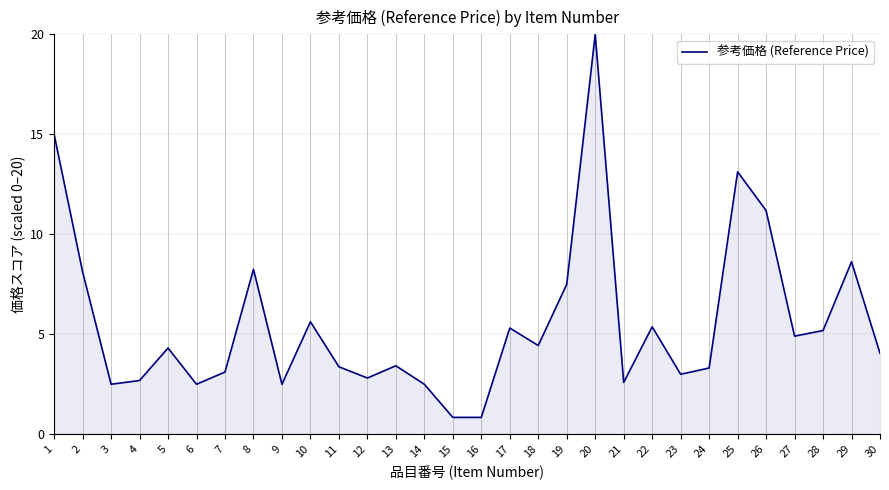

What is the change in value from 26 to 27?

-6.3